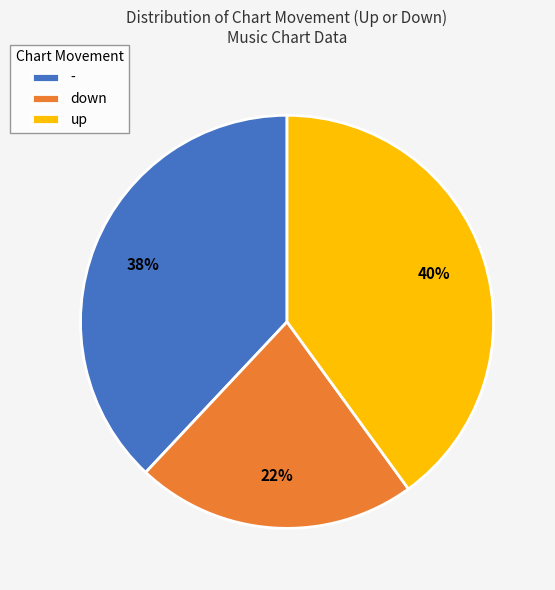

How many segments does this pie chart have?

3